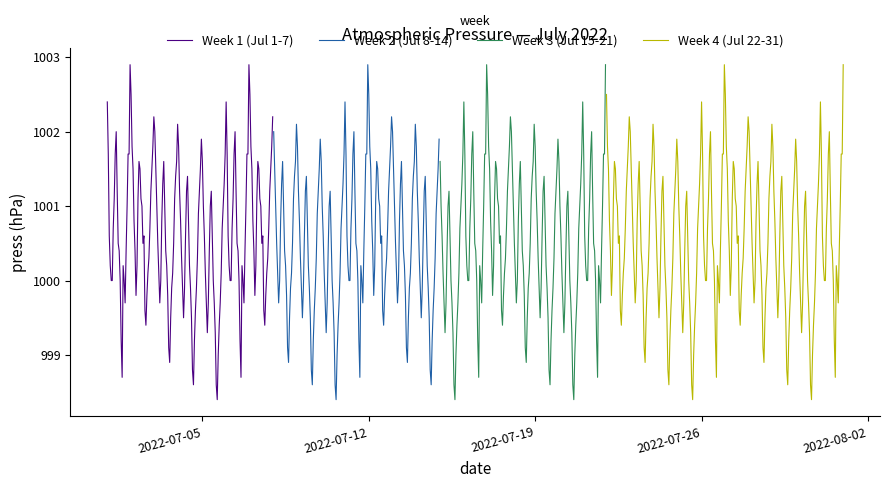

How many data points in 2022-07-02 are less than 1001?

12